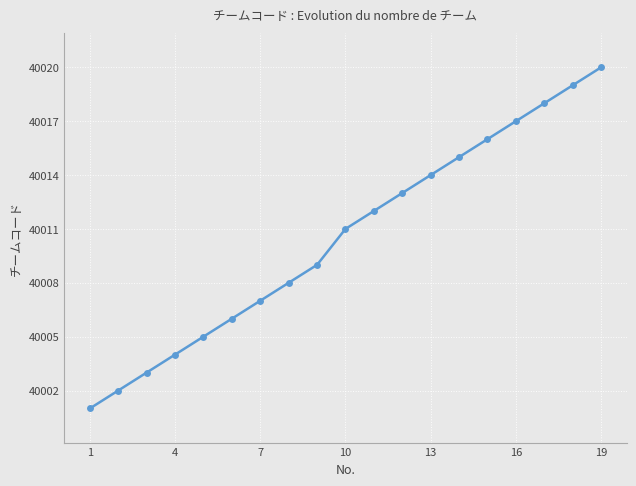

What is the value of the 2nd point from the left?

40002